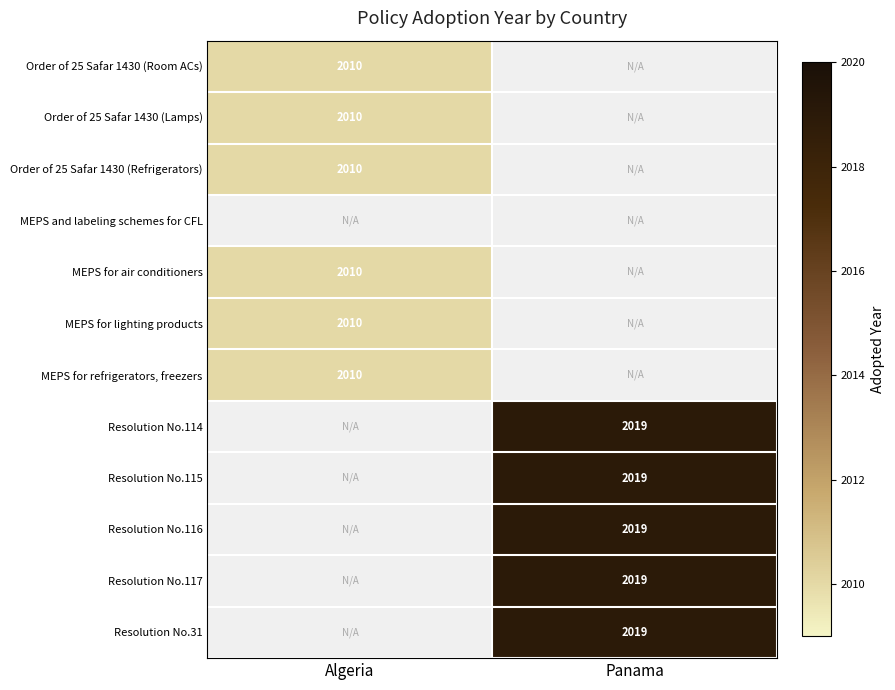

Is it true that Resolution No.31 equals 3480 at Panama?

False